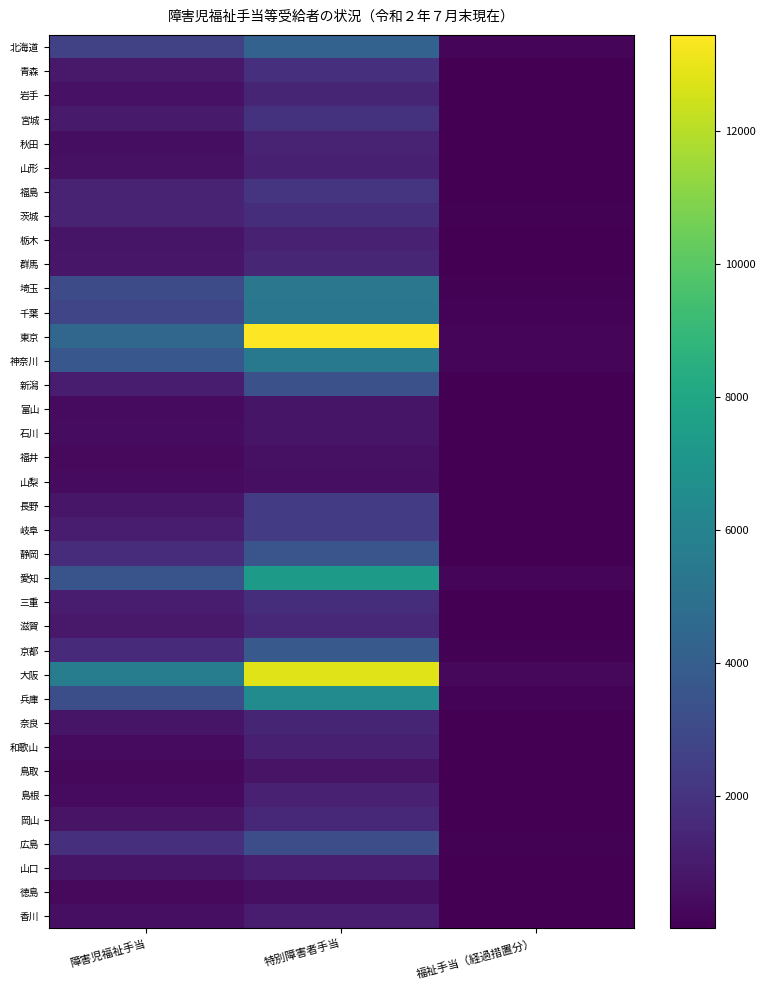

Which series has the widest spread of values?

東京